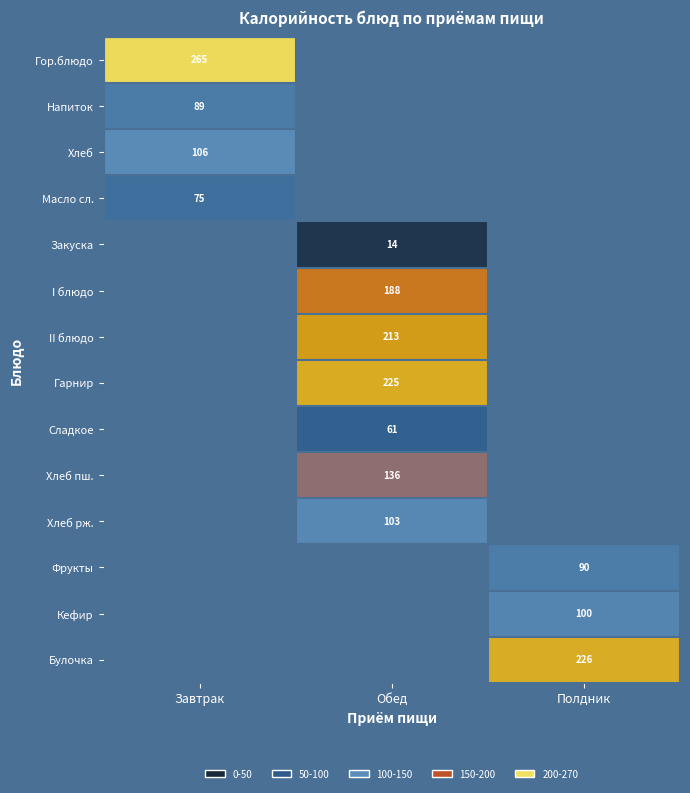

True or false: Хлеб has a value of 143 at Завтрак.

False